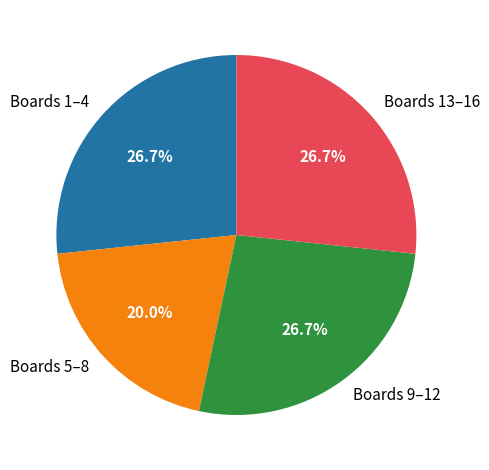

What is the smallest slice in the pie chart?

Boards 5–8